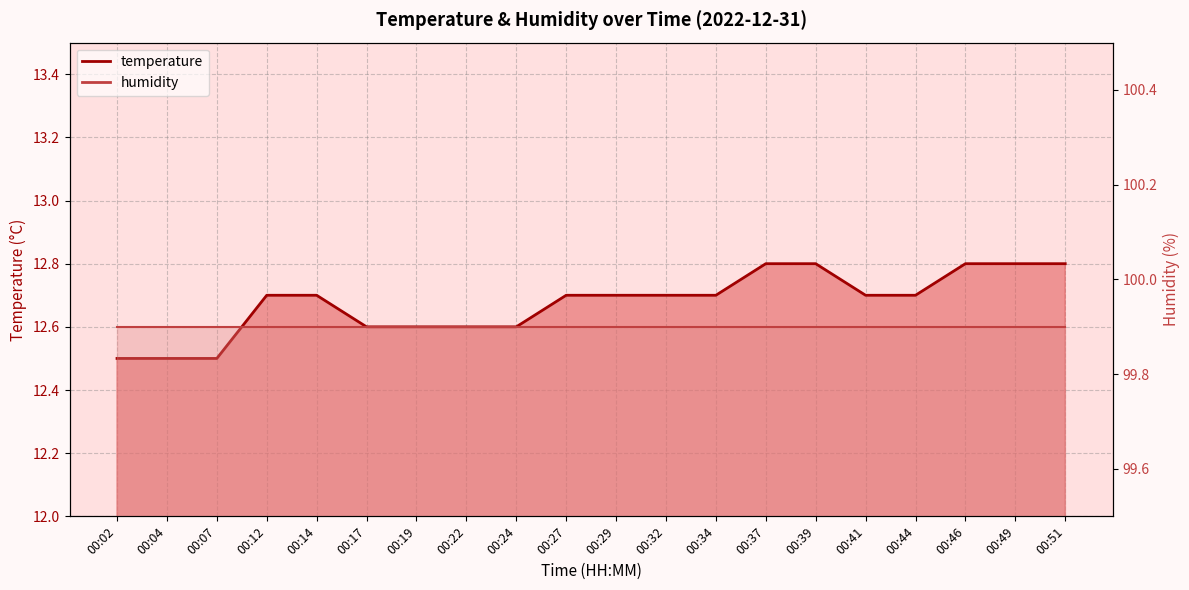

What is the smallest value displayed?

12.5